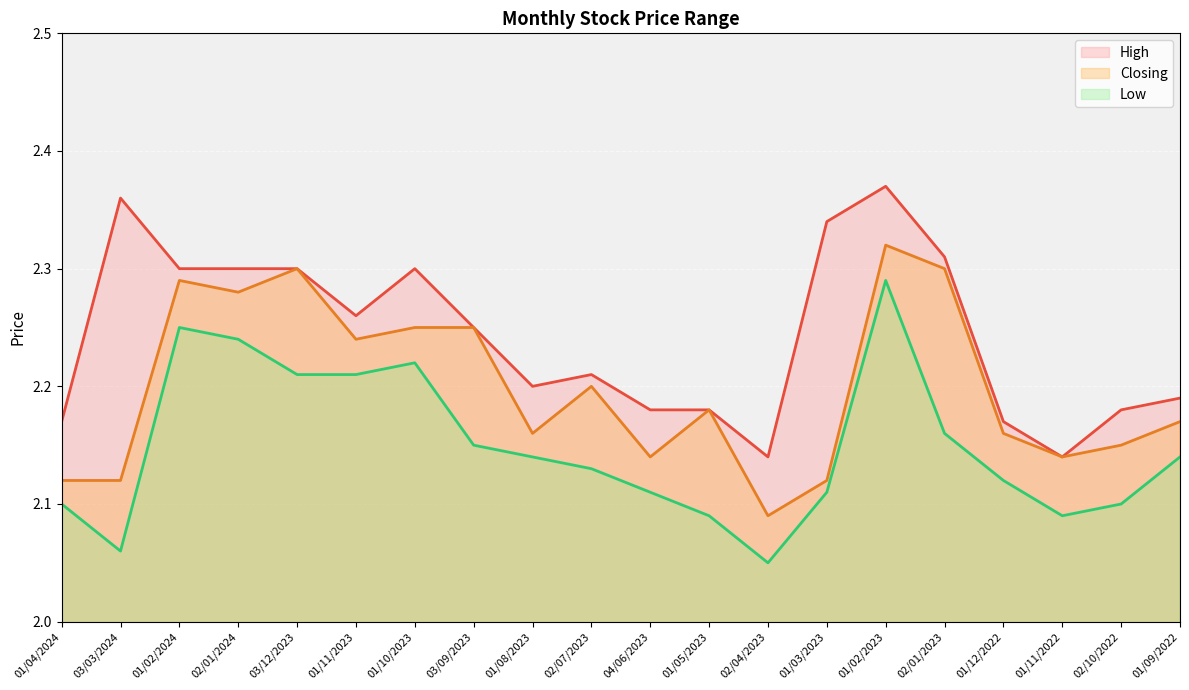

True or false: Low and Closing cross at least once.

False